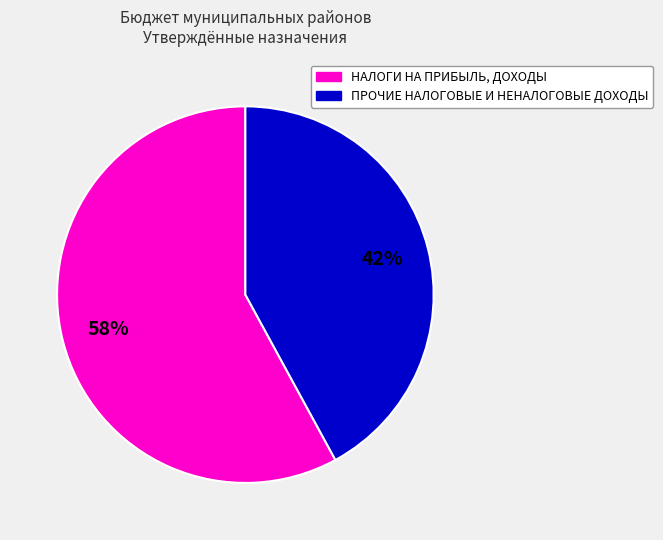

Is there any slice that represents more than half of the pie?

Yes